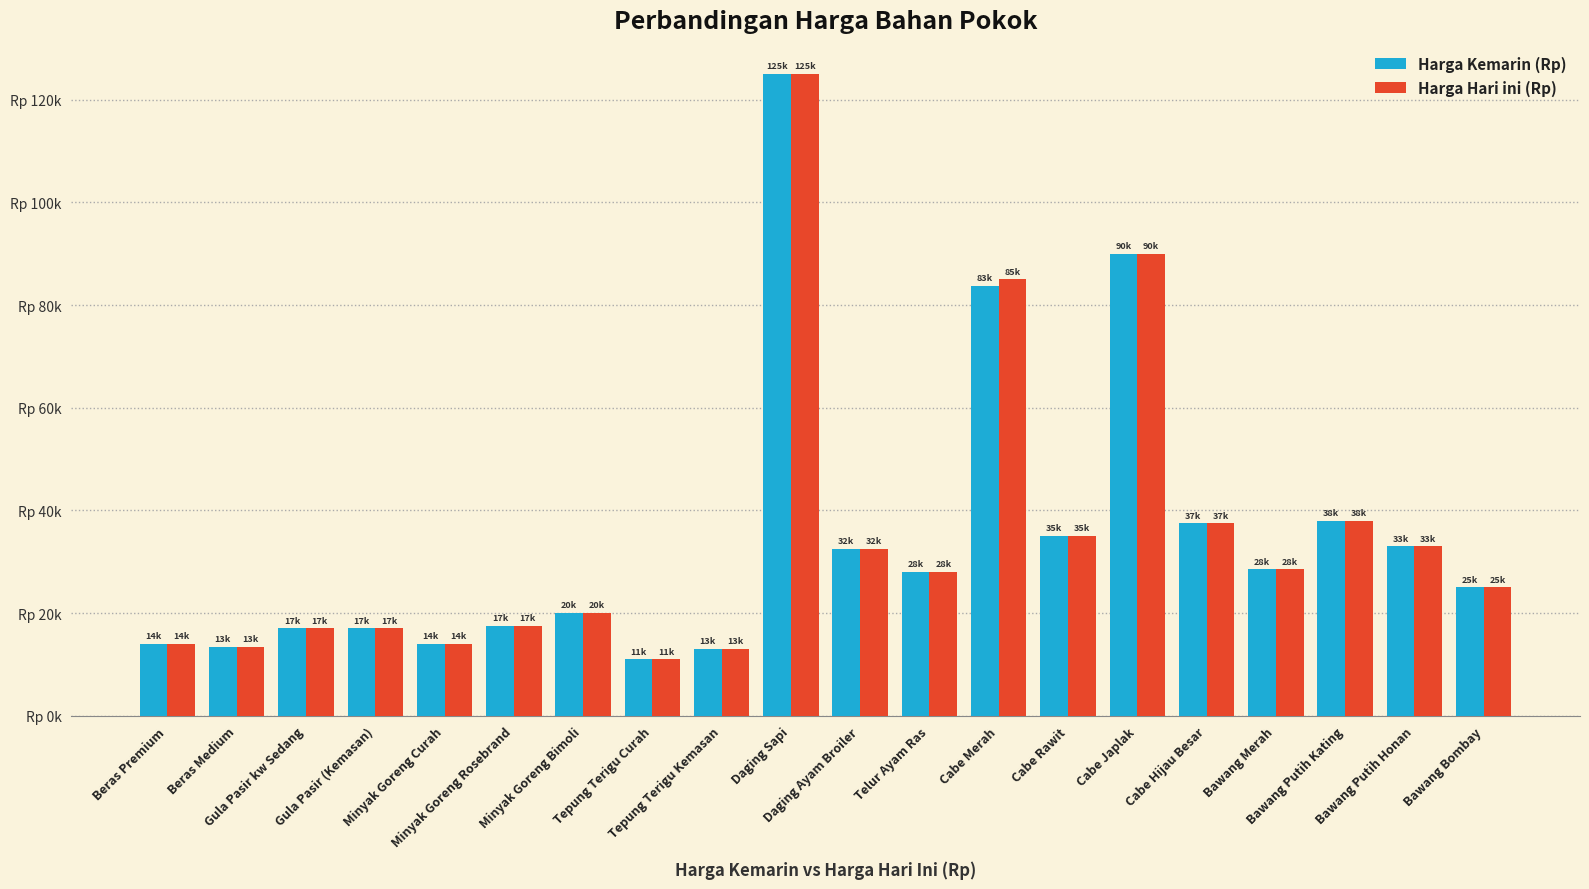

Which category has the lowest value in the Harga Kemarin (Rp) series?

Tepung Terigu Curah